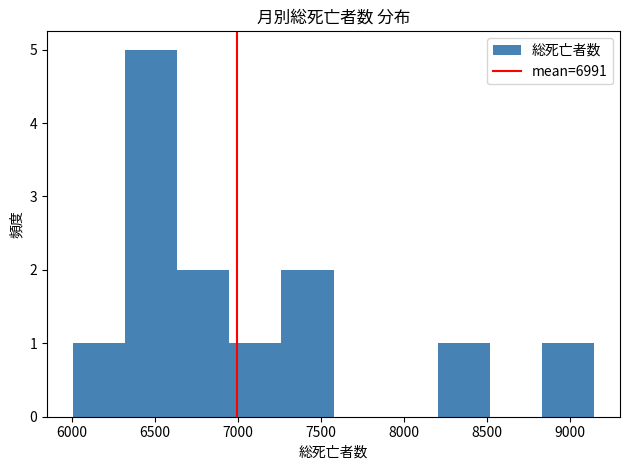

How tall is the bar that spans 7250 to 7550 on the x-axis? Neither the bar edges nor the heights are printed on the chart, so give them approximately, as read against the axes.

2